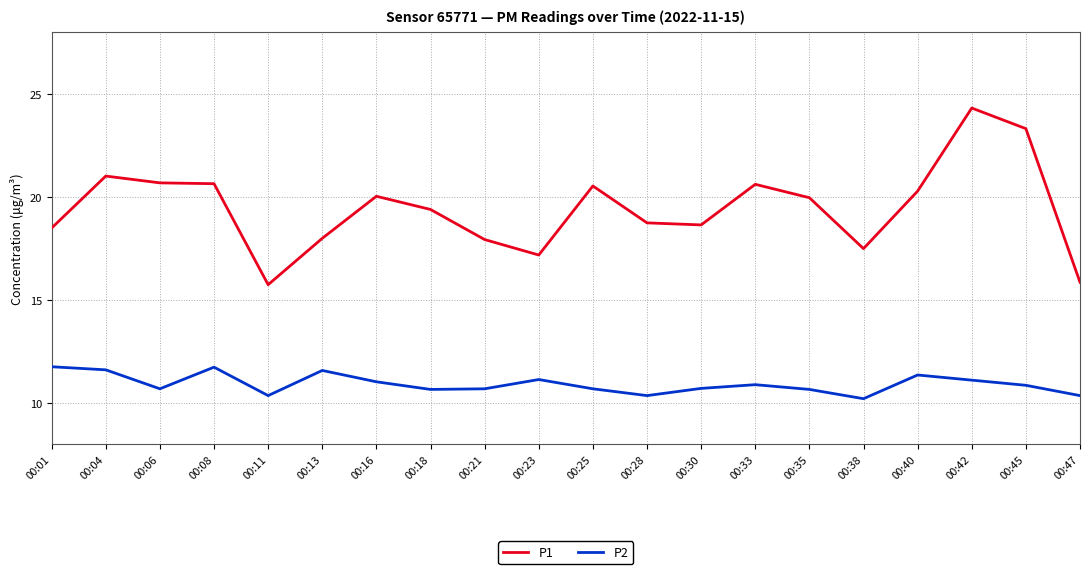

Between 00:16 and 00:40, which series saw the biggest shift?

P2